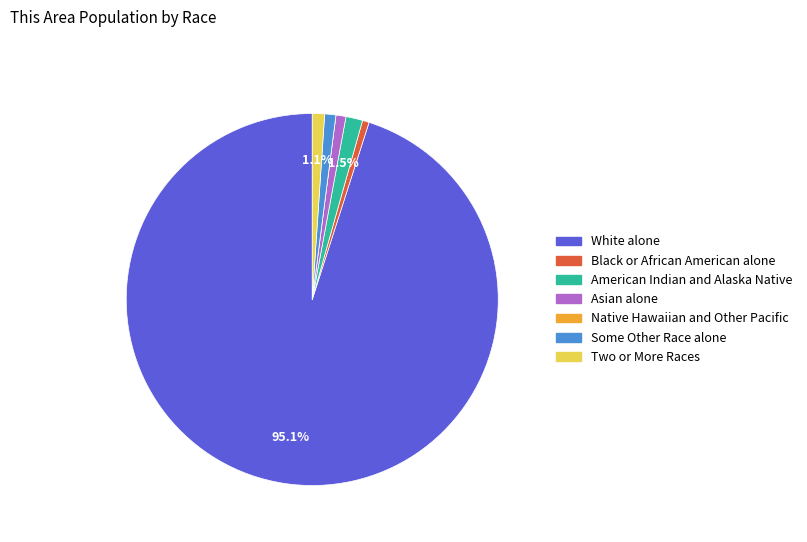

Combined, do Some Other Race alone and White alone account for over 50%?

Yes